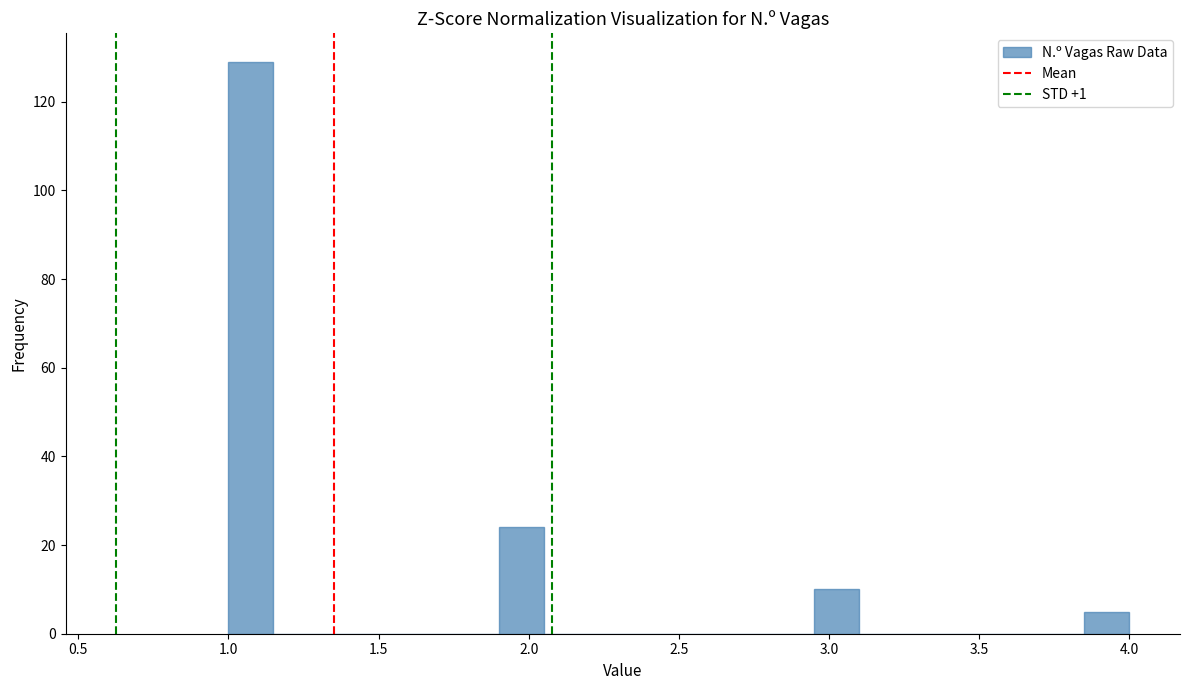

Around what value on the x-axis is the tallest bar? Give the approximate position of its centre, as read against the axis.

1.10